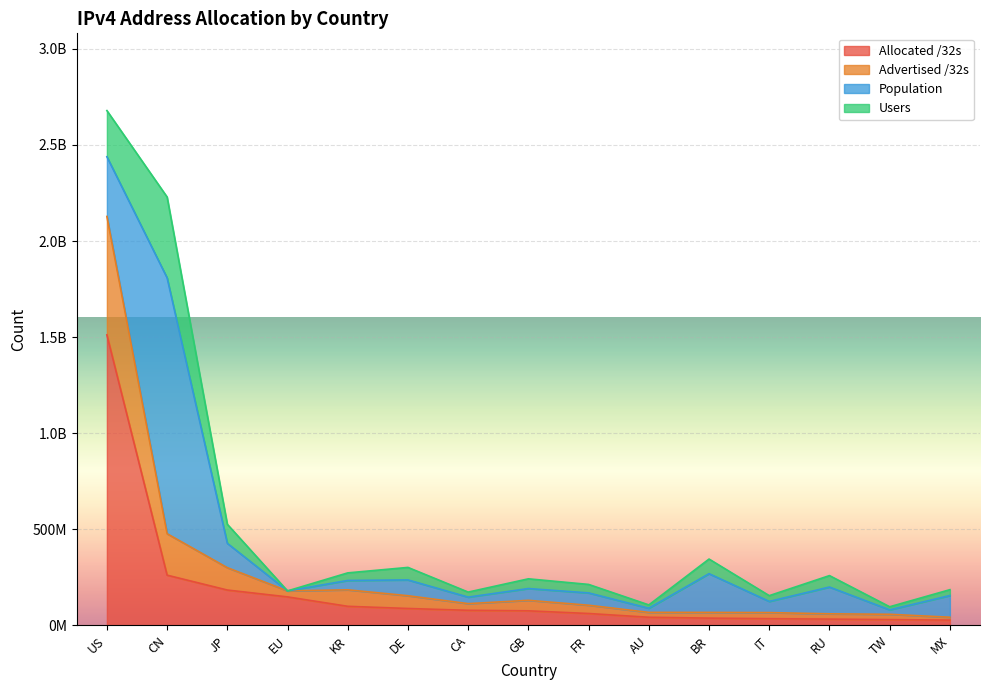

How many categories are shown in the chart?

15